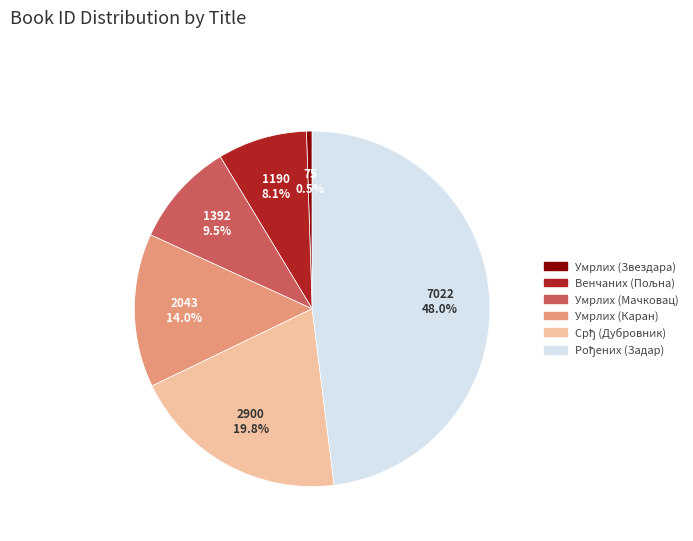

What is the smallest slice in the pie chart?

Умрлих (Звездара)